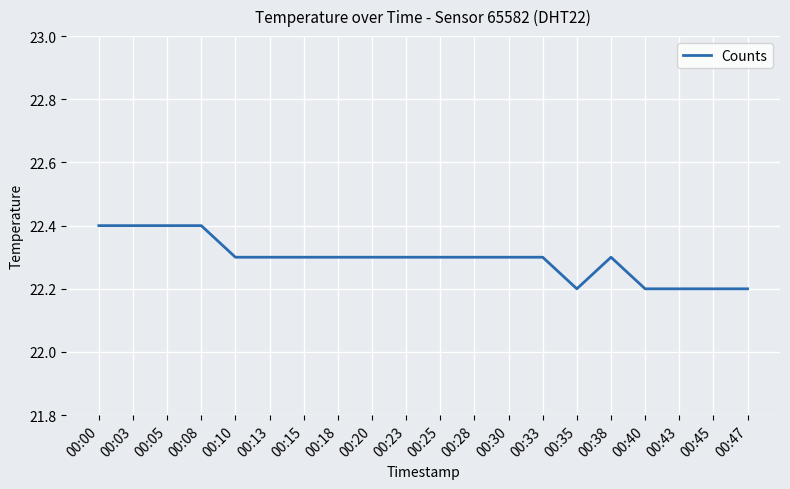

Which has a higher value, 00:38 or 00:00?

00:00